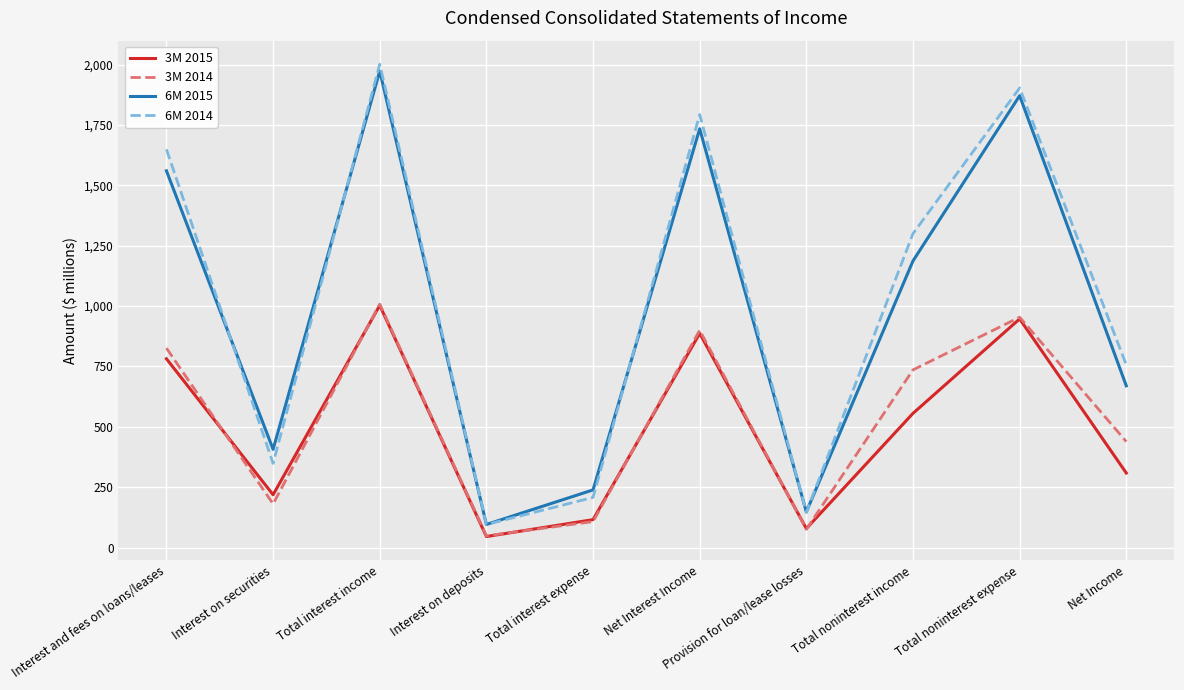

True or false: 3M 2015 has a value of 116 at Total interest expense.

True